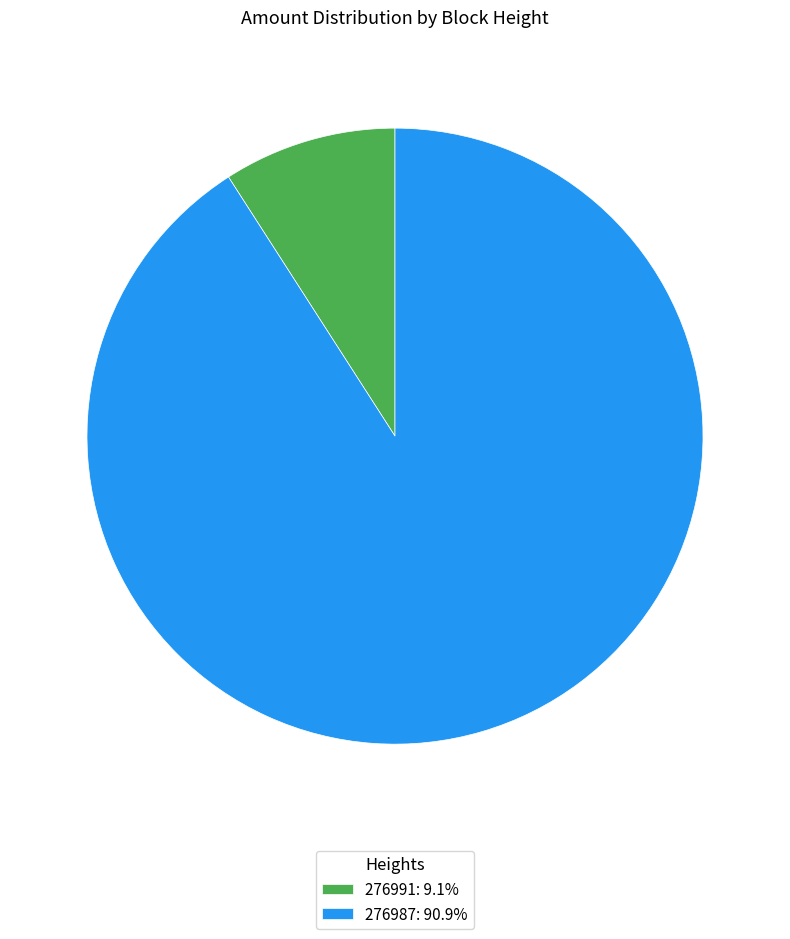

How many slices are in this pie chart?

2